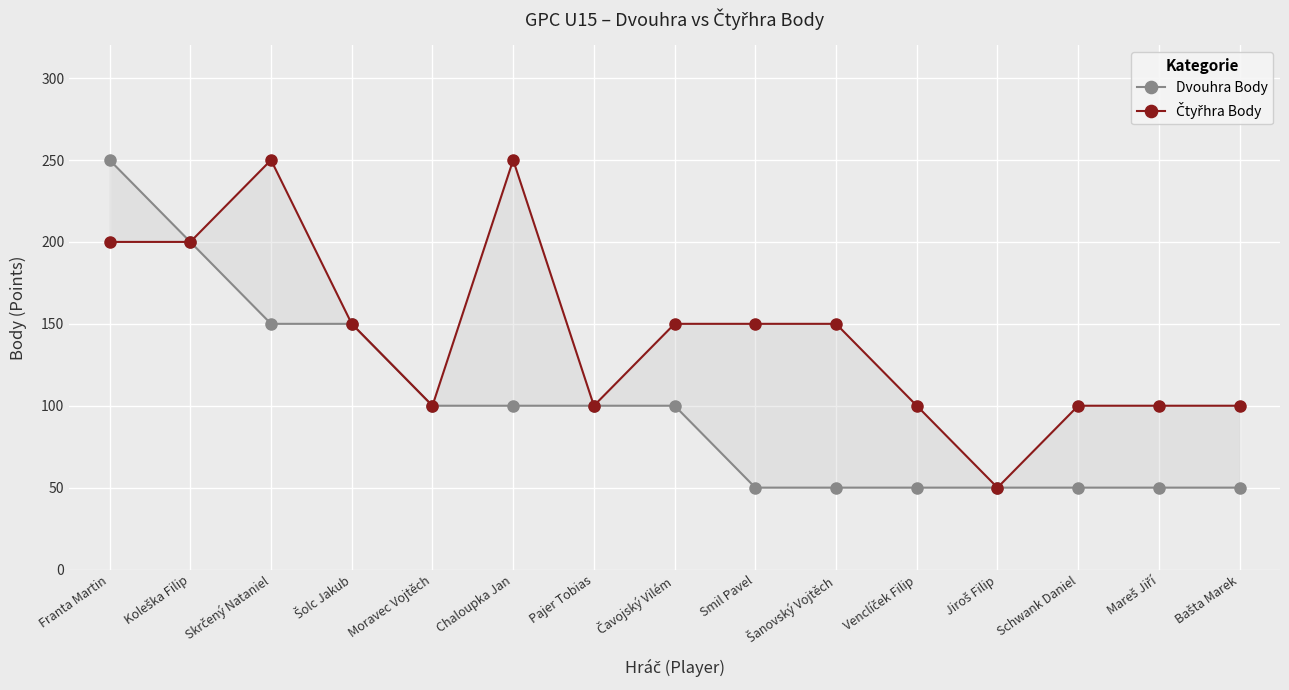

In Čtyřhra Body, how many points are lower than both neighbors (excluding endpoints)?

3